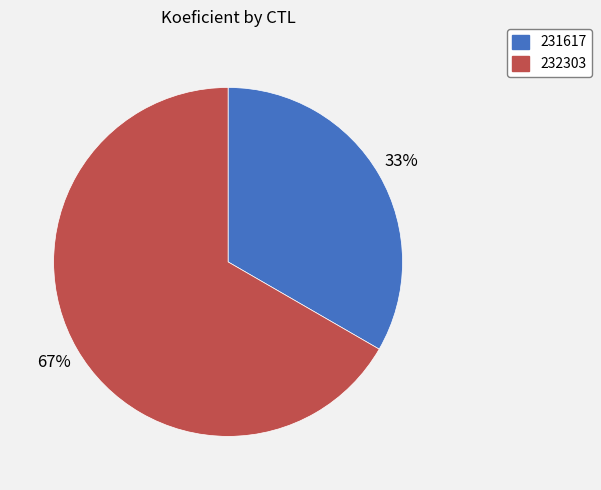

Is it true that 232303 is 55% of the pie?

False